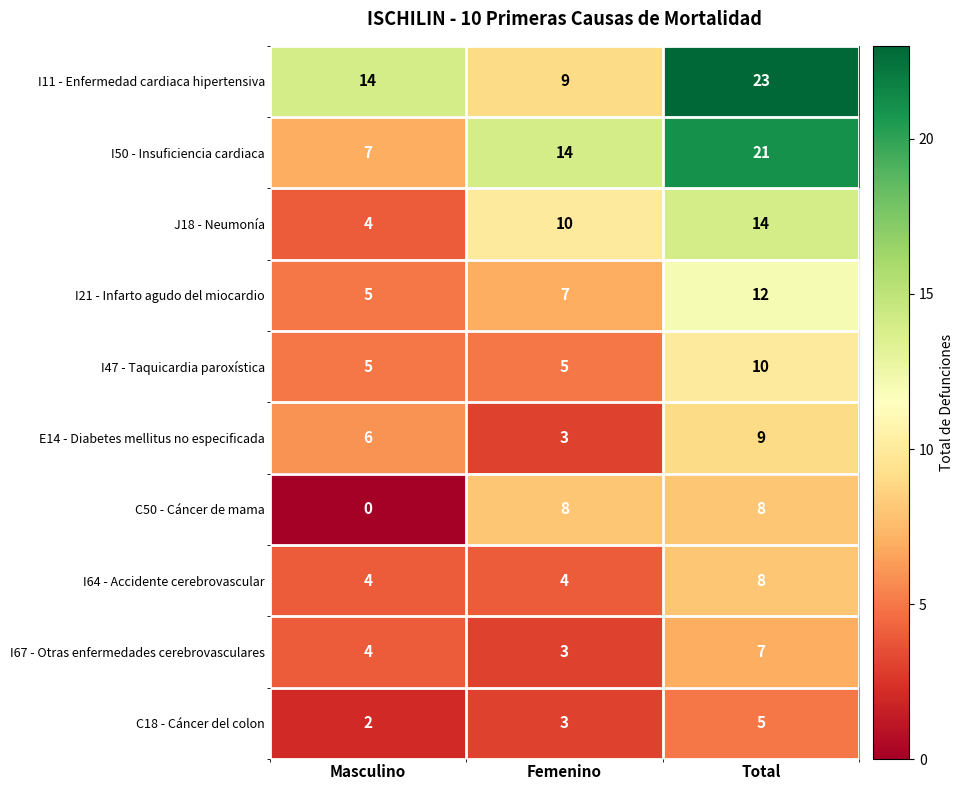

At how many categories does at least one series exceed 22?

1